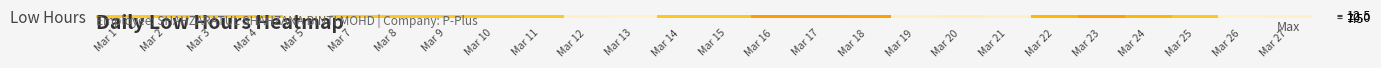

Rank the categories by value from highest to lowest.

Mar 16, Mar 17, Mar 18, Mar 23, Mar 24, Mar 22, Mar 4, Mar 14, Mar 15, Mar 8, Mar 10, Mar 2, Mar 25, Mar 7, Mar 9, Mar 3, Mar 11, Mar 1, Mar 20, Mar 19, Mar 12, Mar 21, Mar 27, Mar 5, Mar 13, Mar 26